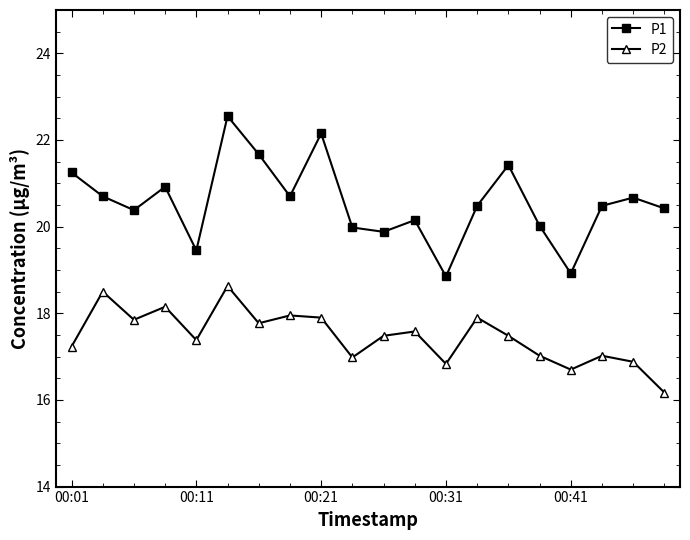

What is the difference between the maximum and minimum values in the P2 series?

2.5